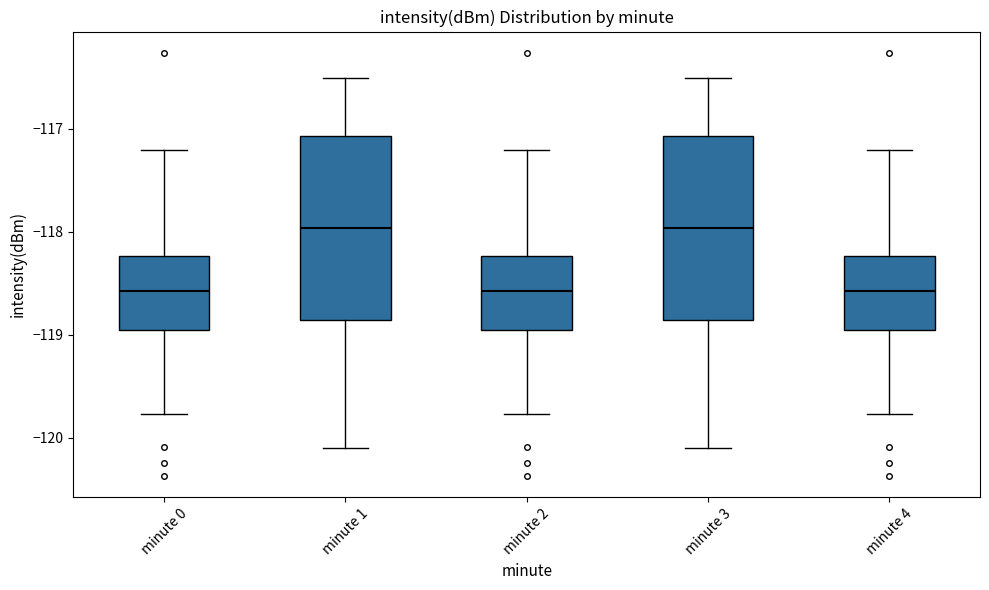

Reading left to right, read every box against the y-axis: the position of its median line, the range the box covers, and the ends of its whiskers. The values are not printed on the chart, so give them approximately, as read against the axis.

minute 0: median -118.6, box -119.0 to -118.2, whiskers -119.8 to -117.2
minute 1: median -118.0, box -118.9 to -117.1, whiskers -120.1 to -116.5
minute 2: median -118.6, box -119.0 to -118.2, whiskers -119.8 to -117.2
minute 3: median -118.0, box -118.9 to -117.1, whiskers -120.1 to -116.5
minute 4: median -118.6, box -119.0 to -118.2, whiskers -119.8 to -117.2